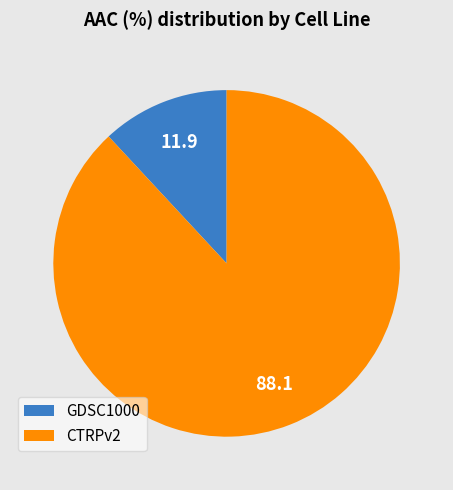

What is the majority slice?

CTRPv2